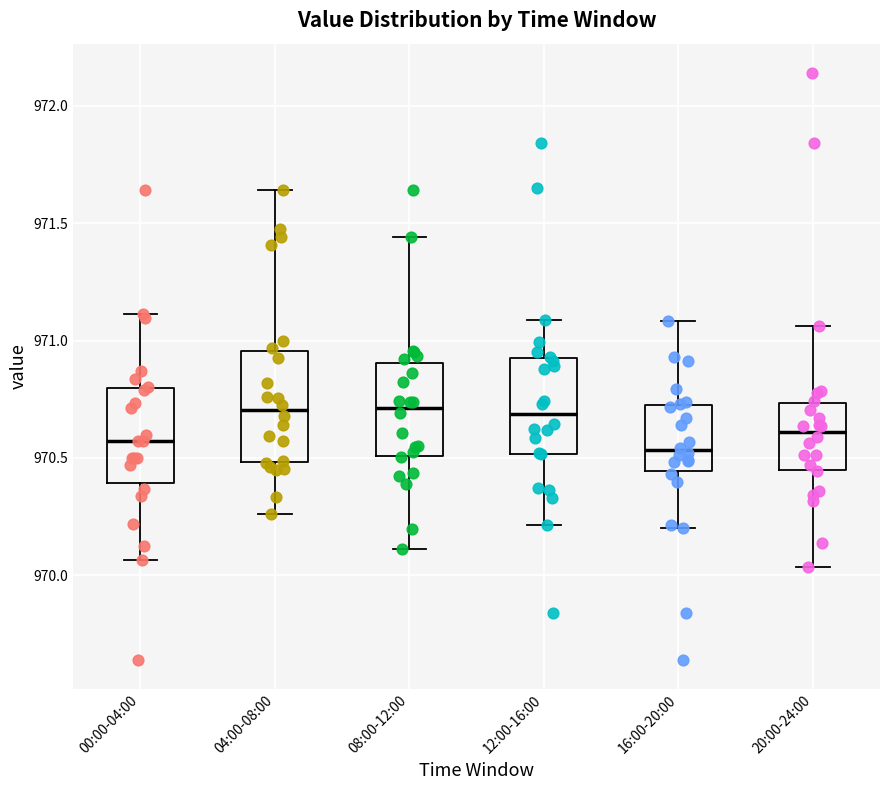

Reading left to right, transcribe this box plot: for each box, give where its median line is, the range the box spans, and where its two whiskers end, as read against the y-axis. The values are not printed on the chart, so give them approximately, as read against the axis.

00:00-04:00: median 970.55, box 970.40 to 970.80, whiskers 970.05 to 971.10
04:00-08:00: median 970.70, box 970.50 to 970.95, whiskers 970.25 to 971.65
08:00-12:00: median 970.70, box 970.50 to 970.90, whiskers 970.10 to 971.45
12:00-16:00: median 970.70, box 970.50 to 970.95, whiskers 970.20 to 971.10
16:00-20:00: median 970.55, box 970.45 to 970.75, whiskers 970.20 to 971.10
20:00-24:00: median 970.60, box 970.45 to 970.75, whiskers 970.05 to 971.05